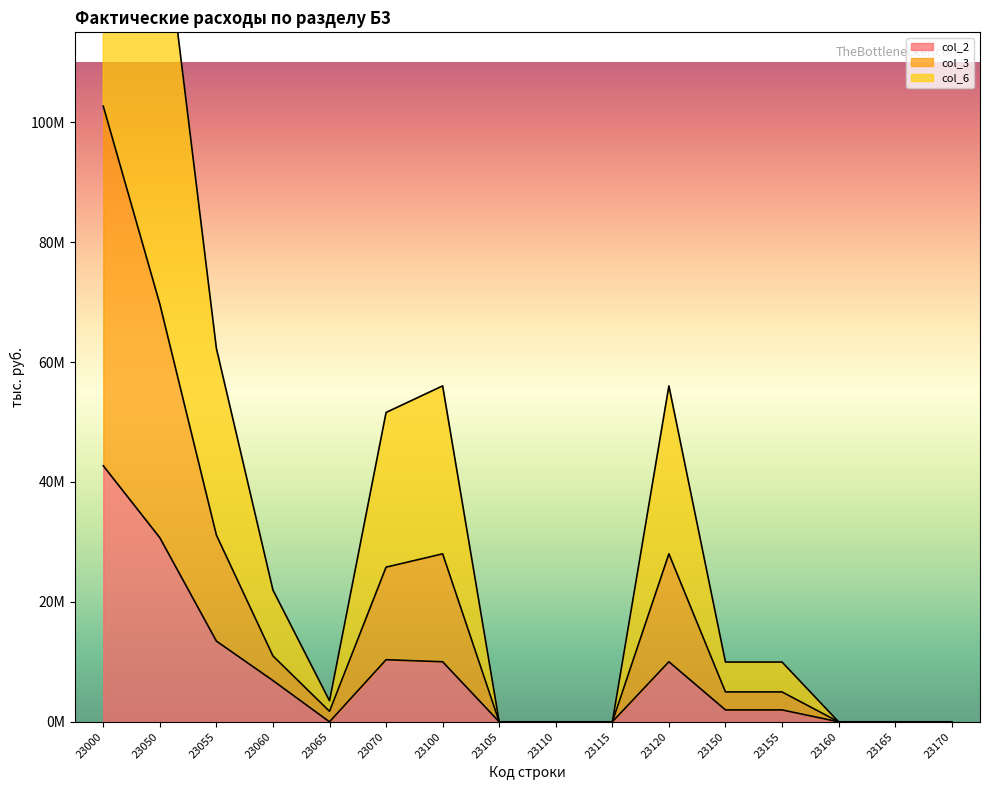

True or false: col_6 and col_2 intersect in this chart.

False